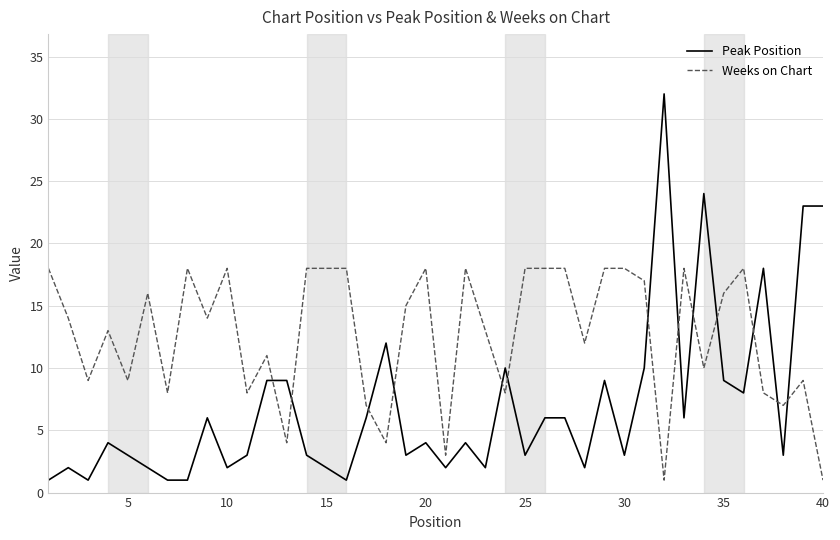

What are all the series names shown in the legend?

Peak Position, Weeks on Chart